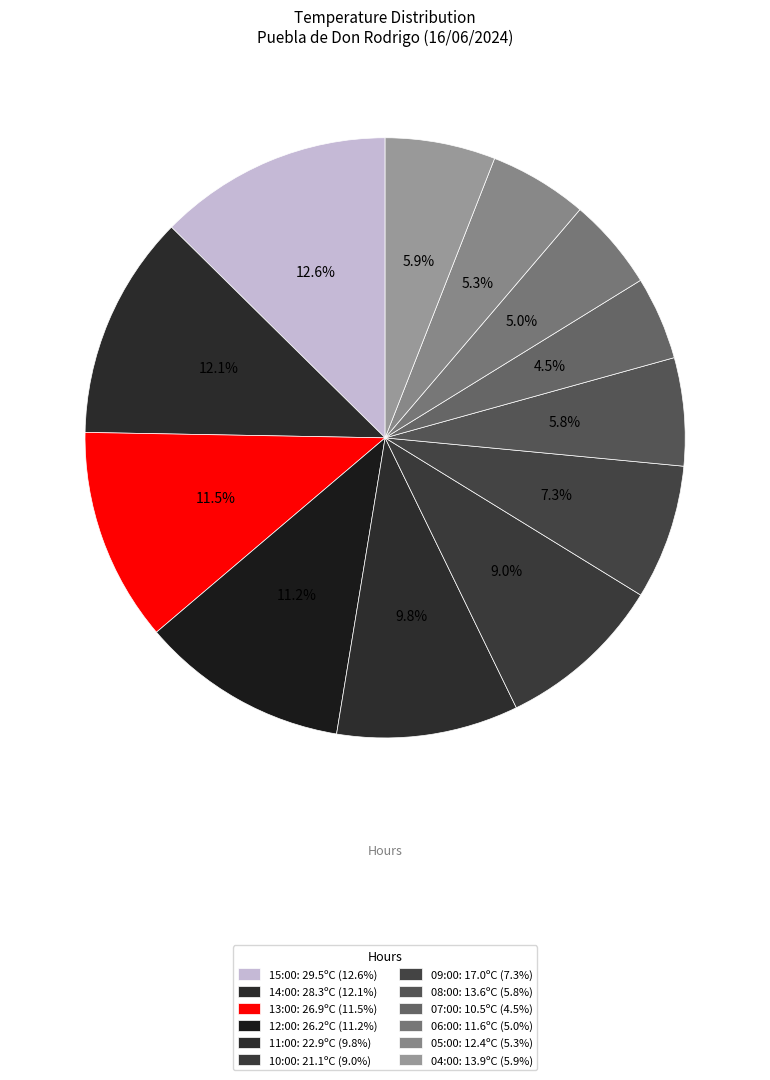

How many slices are in this pie chart?

12